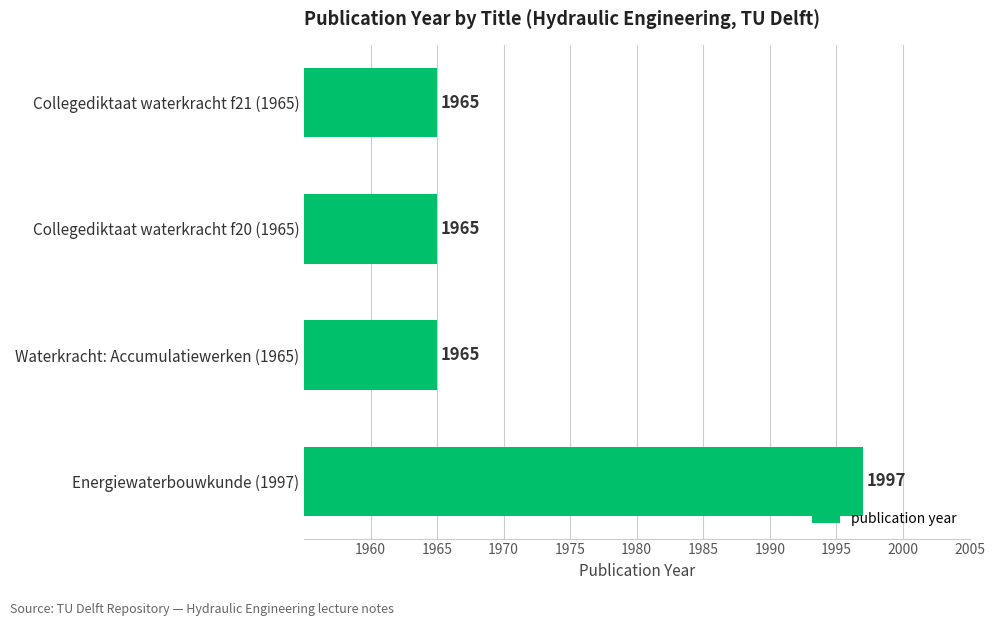

How many values are between 1965 and 1997?

4